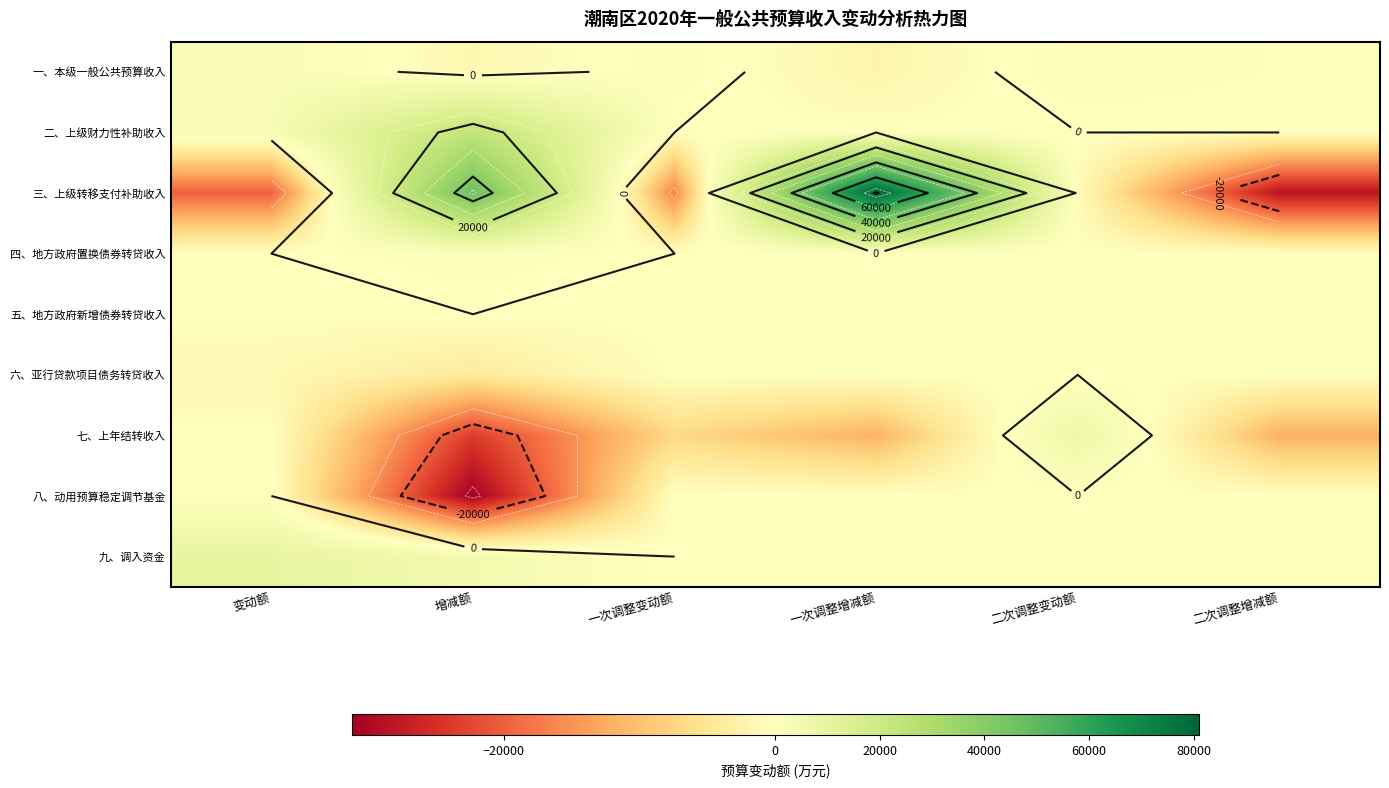

Is the value of 五、地方政府新增债券转贷收入 at 二次调整变动额 greater than the value of 九、调入资金 at 一次调整增减额?

No